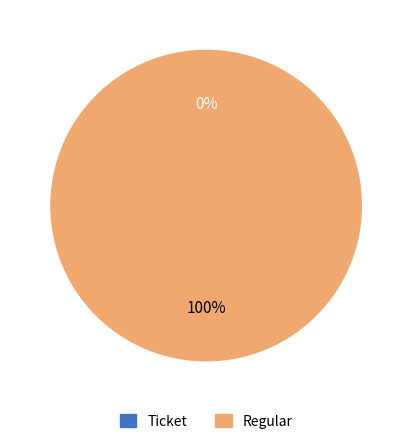

True or false: Ticket accounts for 0% of the total.

True